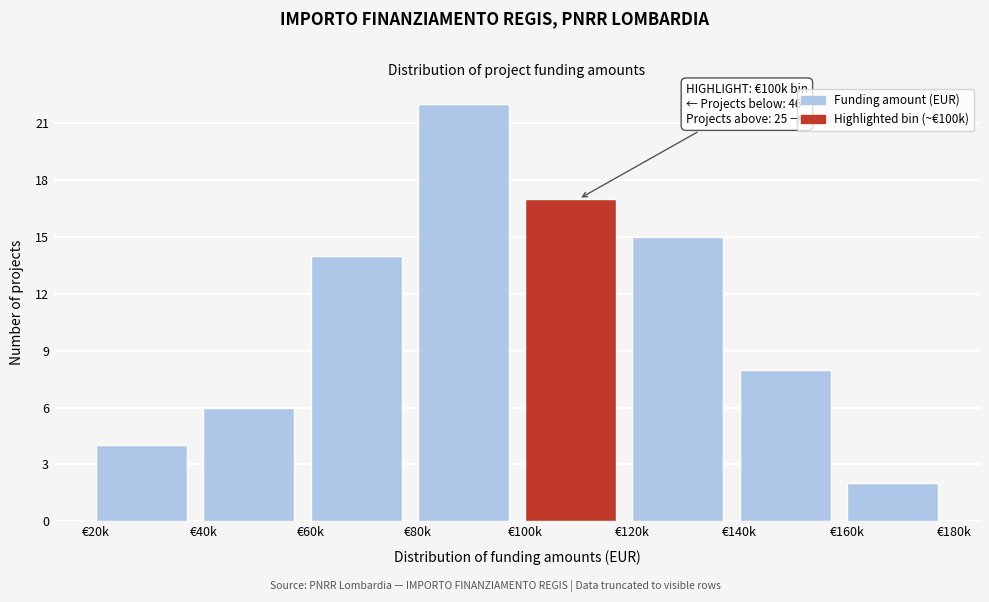

Reading left to right, what are all the values shown in this chart?

4	6	14	22	17	15	8	2